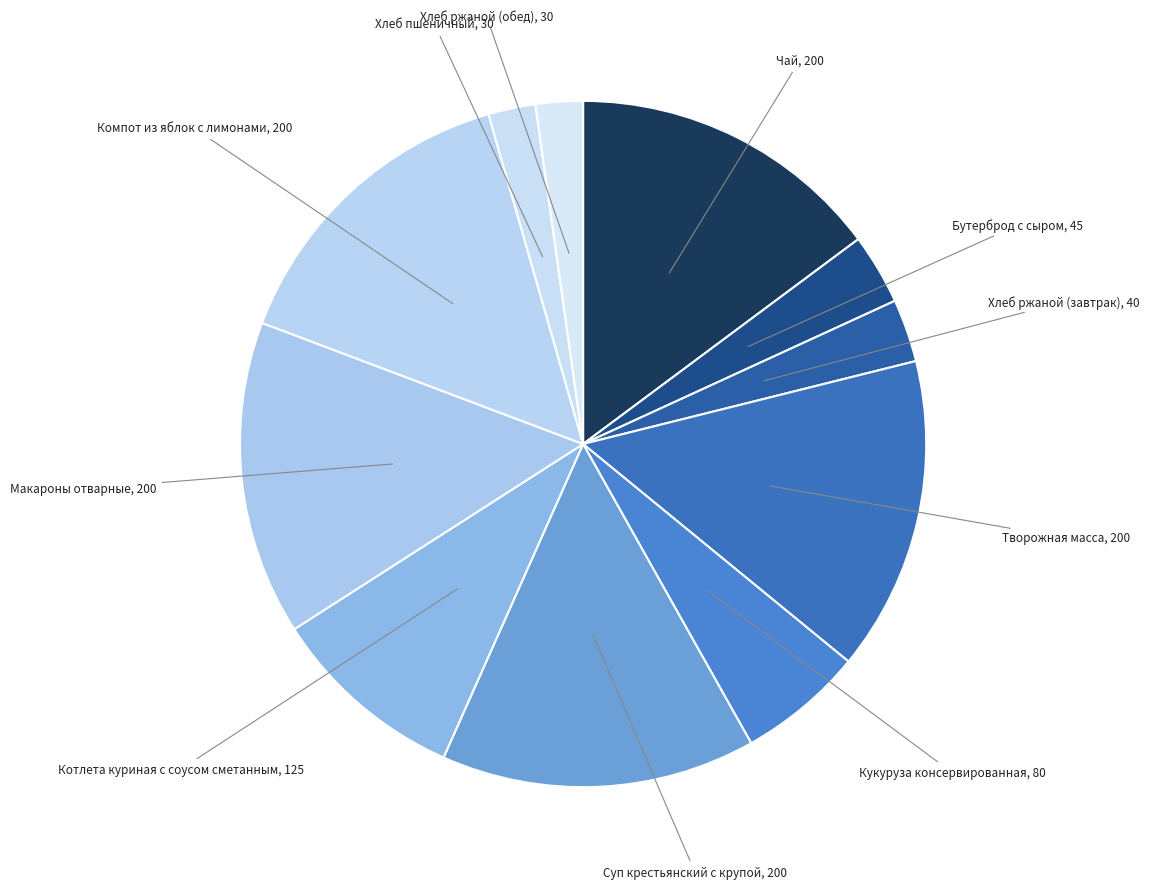

Is there any slice that represents more than half of the pie?

No